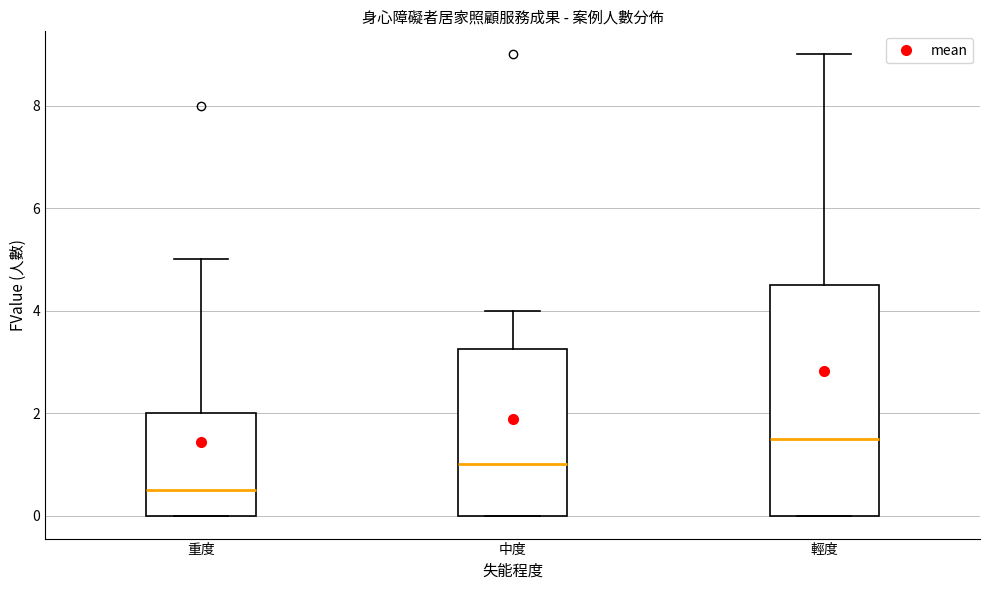

Which box has the highest median line?

輕度